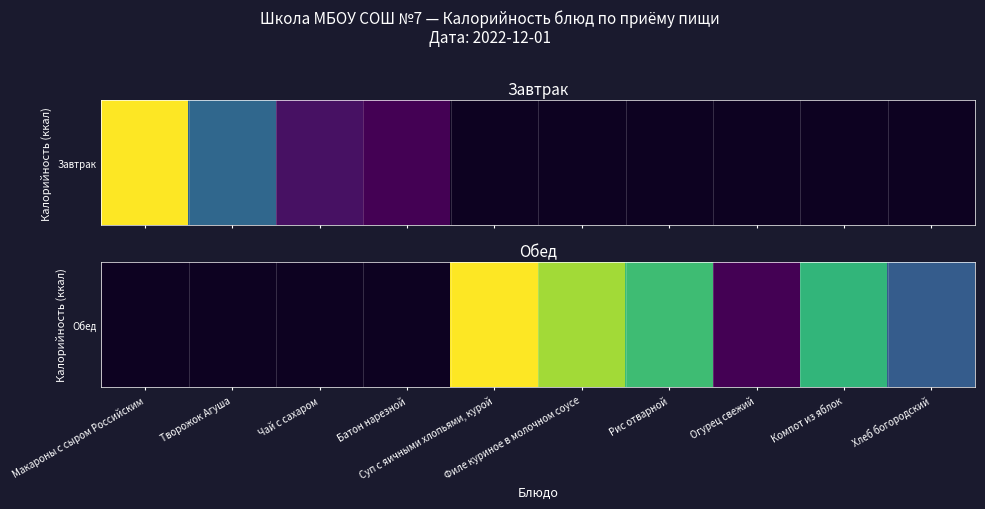

Is it true that the value at Компот из яблок is 145.2?

False